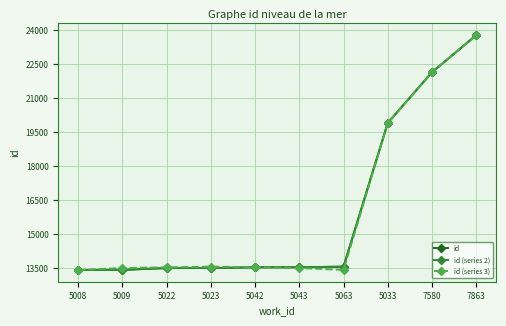

Does the chart have visible grid lines?

Yes